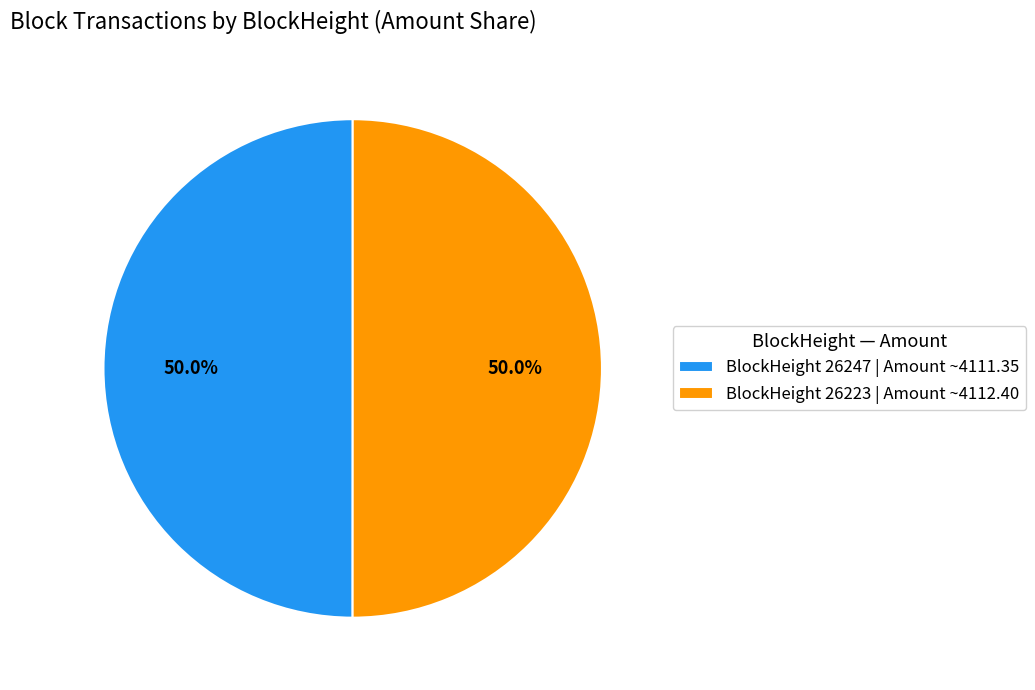

What percentage is NOT represented by BlockHeight 26247 | Amount ~4111.35?

50.0%